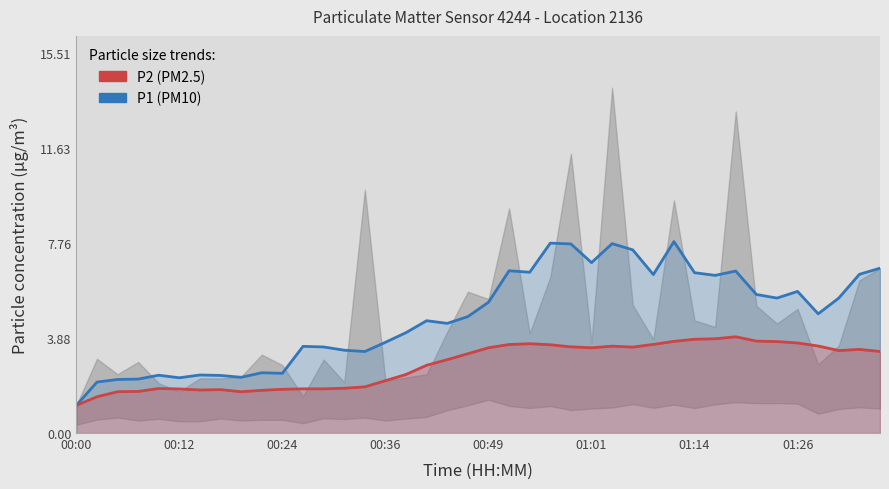

Which series has the widest spread of values?

P1 (PM10)